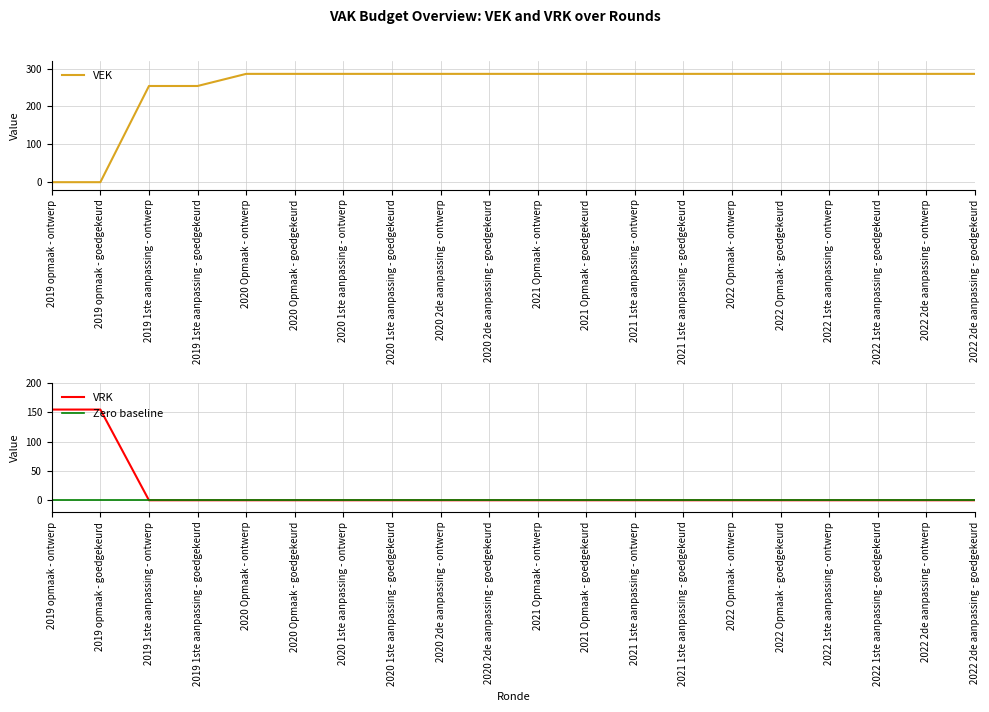

What is the value of the VEK point at the 10th from the left?

286